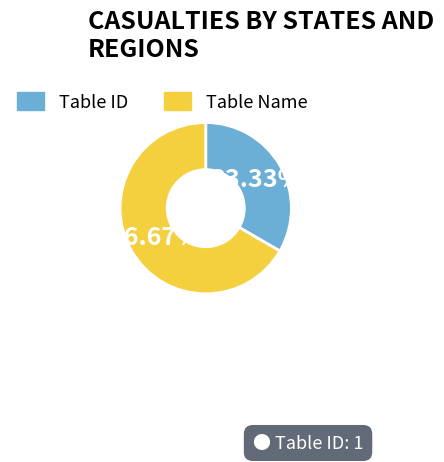

What is the smallest slice in the pie chart?

Table ID